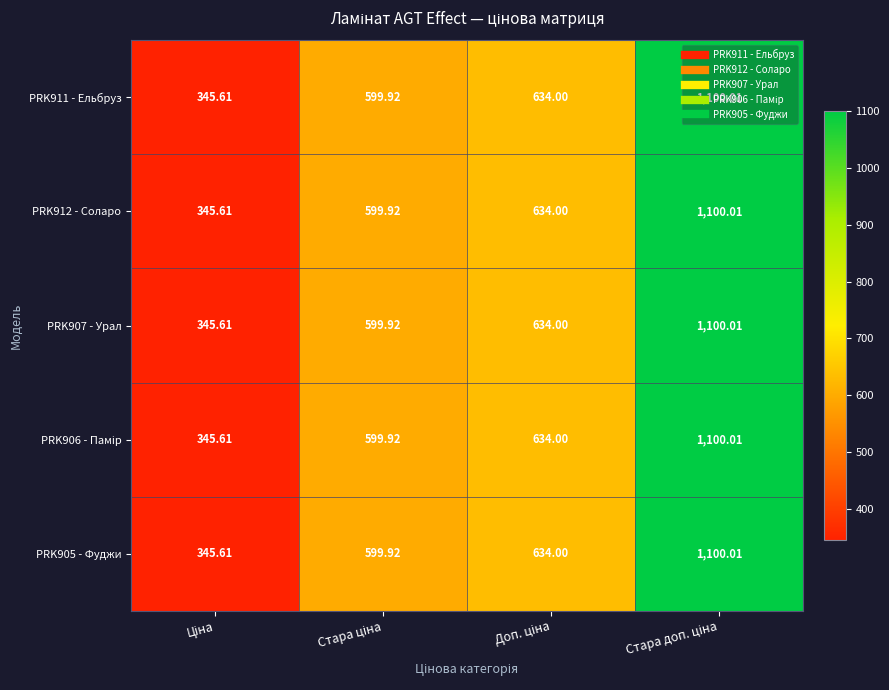

Which has a higher value, Ціна or Стара доп. ціна?

Стара доп. ціна